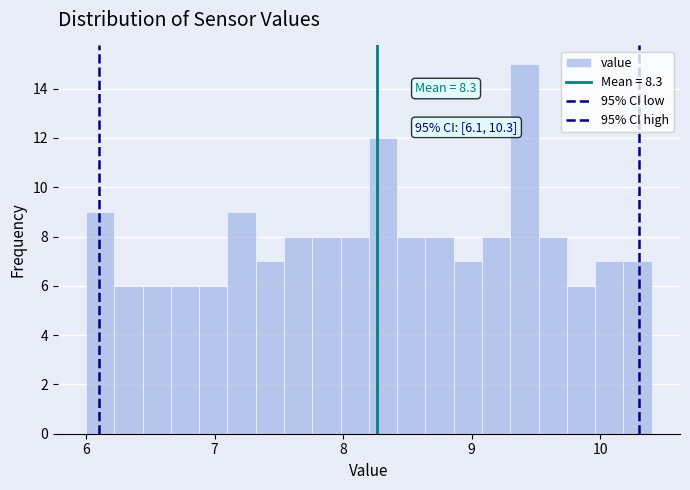

Read against the x-axis, roughly where is the centre of the tallest bar?

9.4